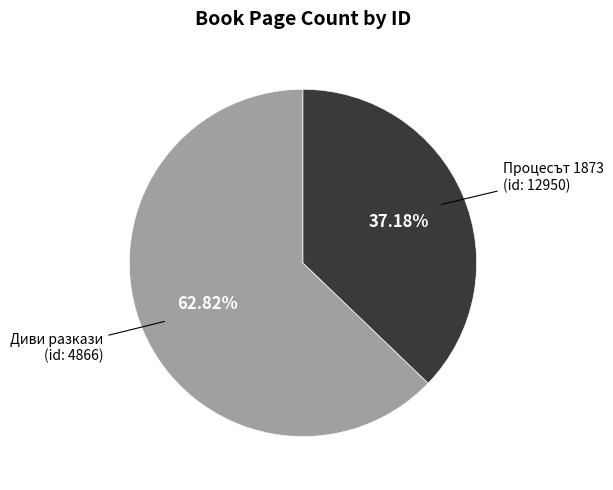

Does any single category account for the majority?

Yes